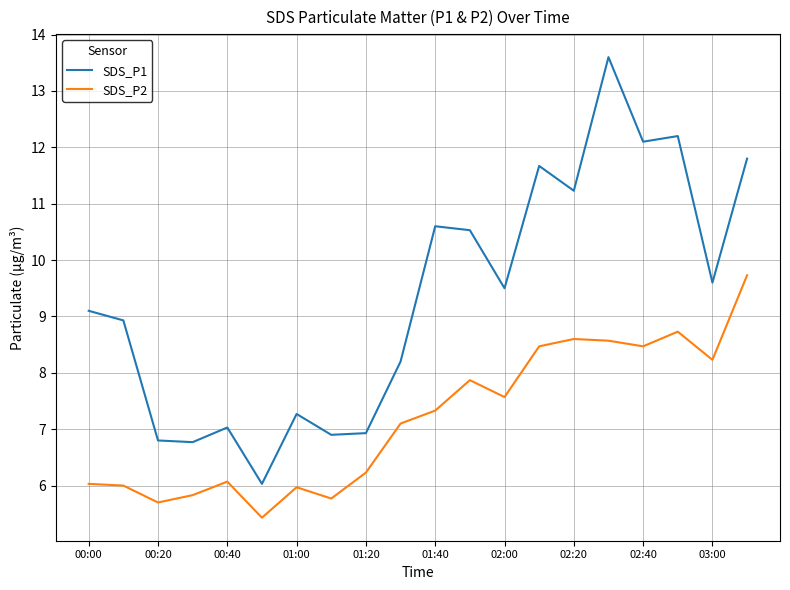

What is the difference between the maximum and minimum values in the SDS_P2 series?

4.3